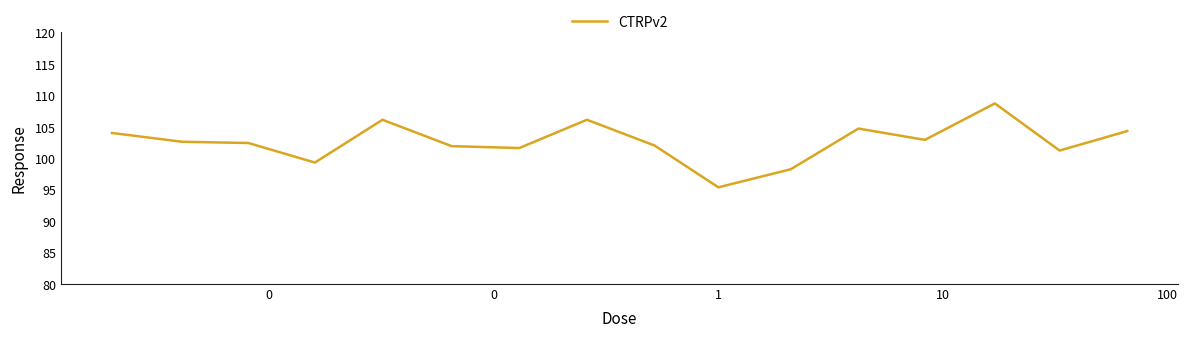

What is the greatest value displayed?

108.7